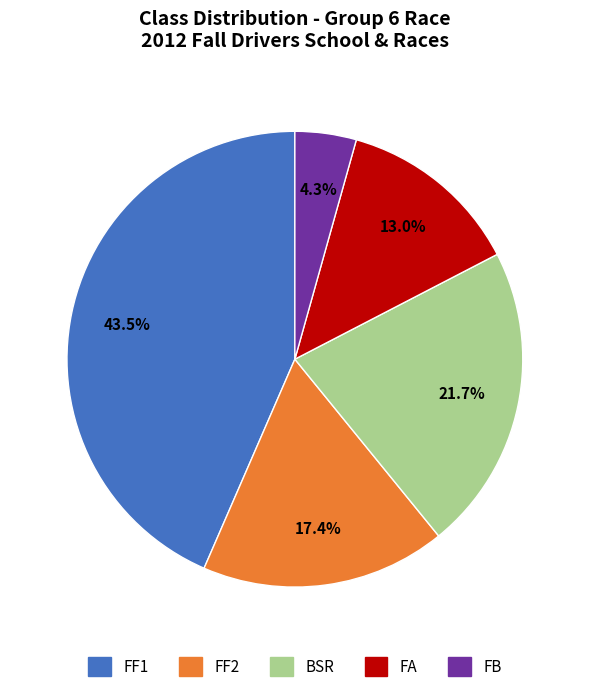

How many segments does this pie chart have?

5